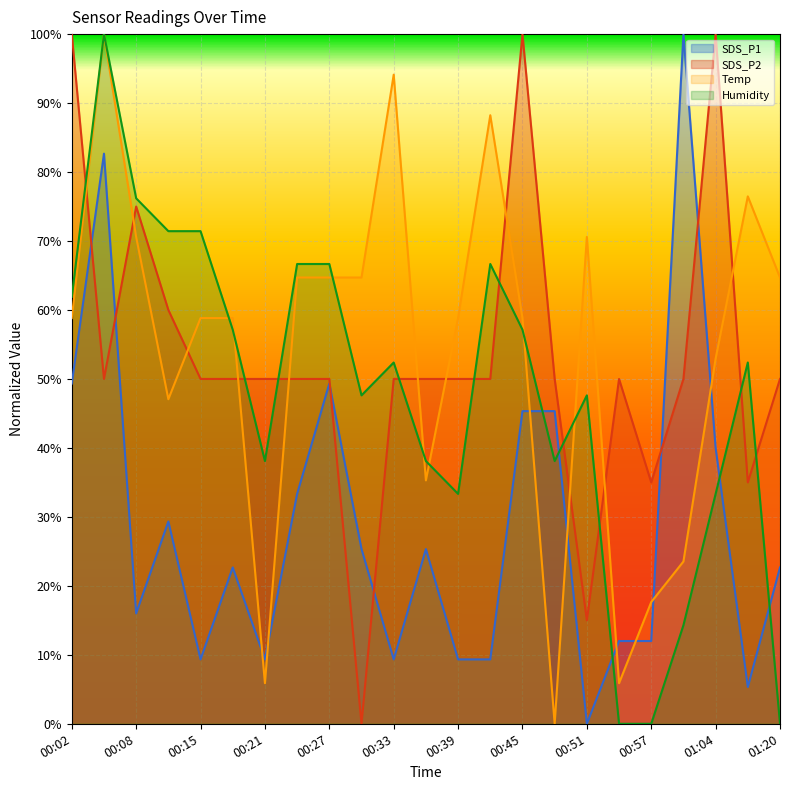

What is the label of the 19th point from the left?

00:57